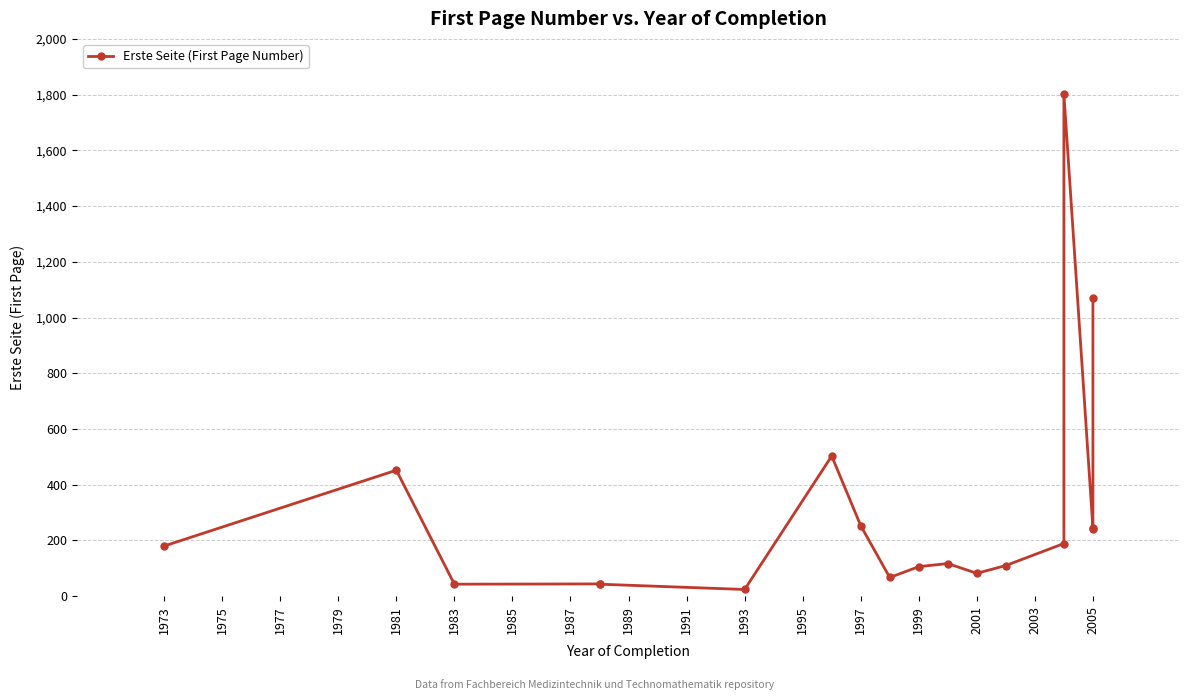

How many points are lower than both their immediate neighbors (excluding endpoints)?

5